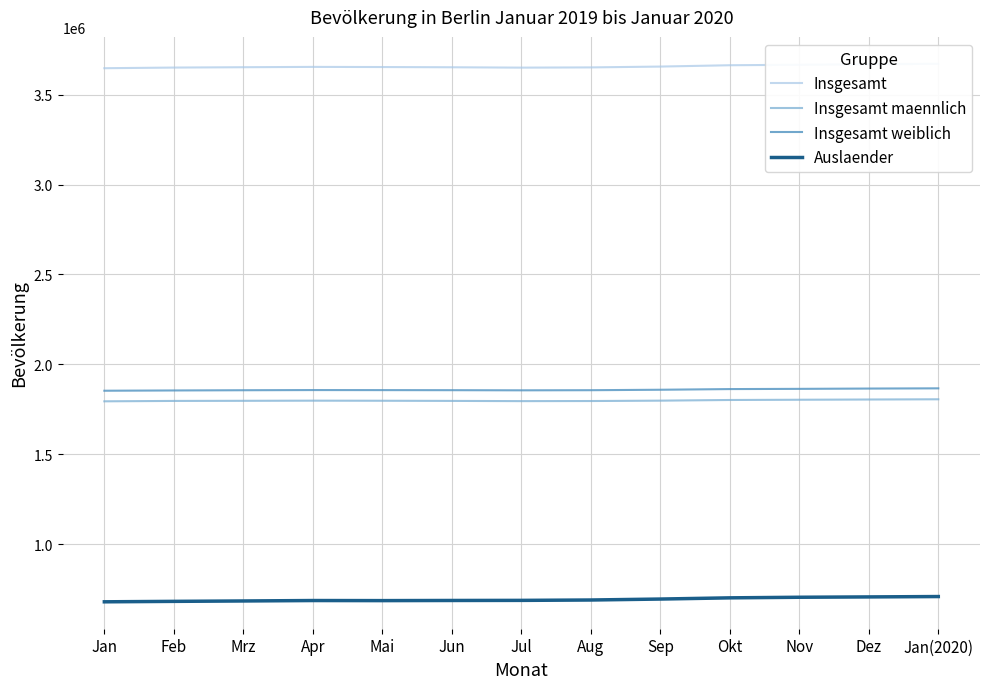

What is the value of the Insgesamt point at the 13th from the left?

3671909